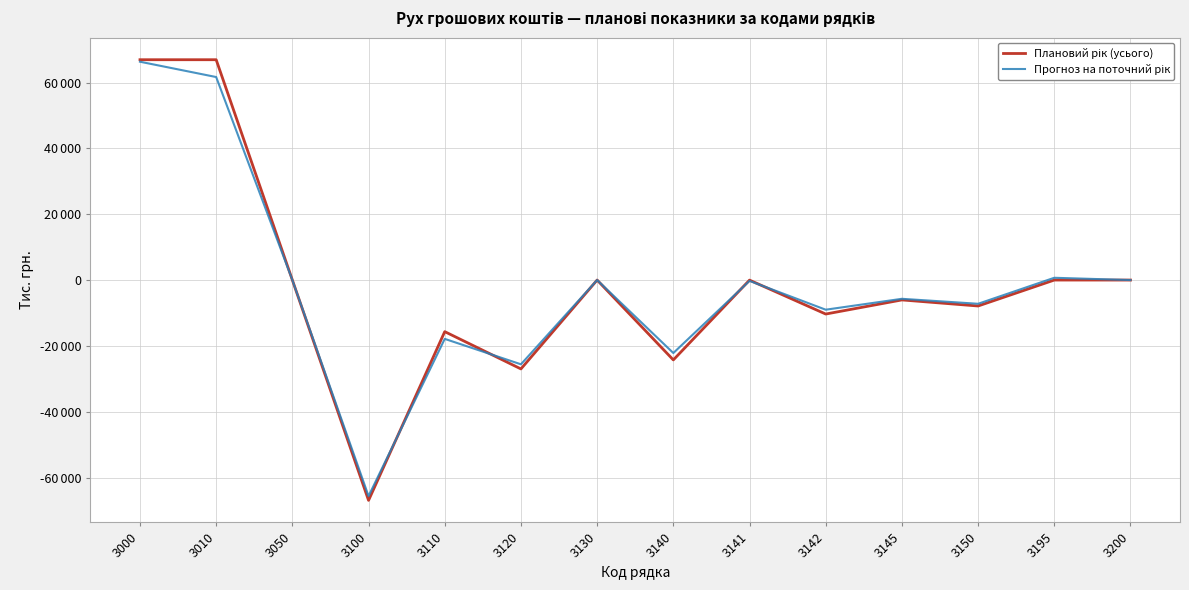

Does the chart have visible grid lines?

Yes